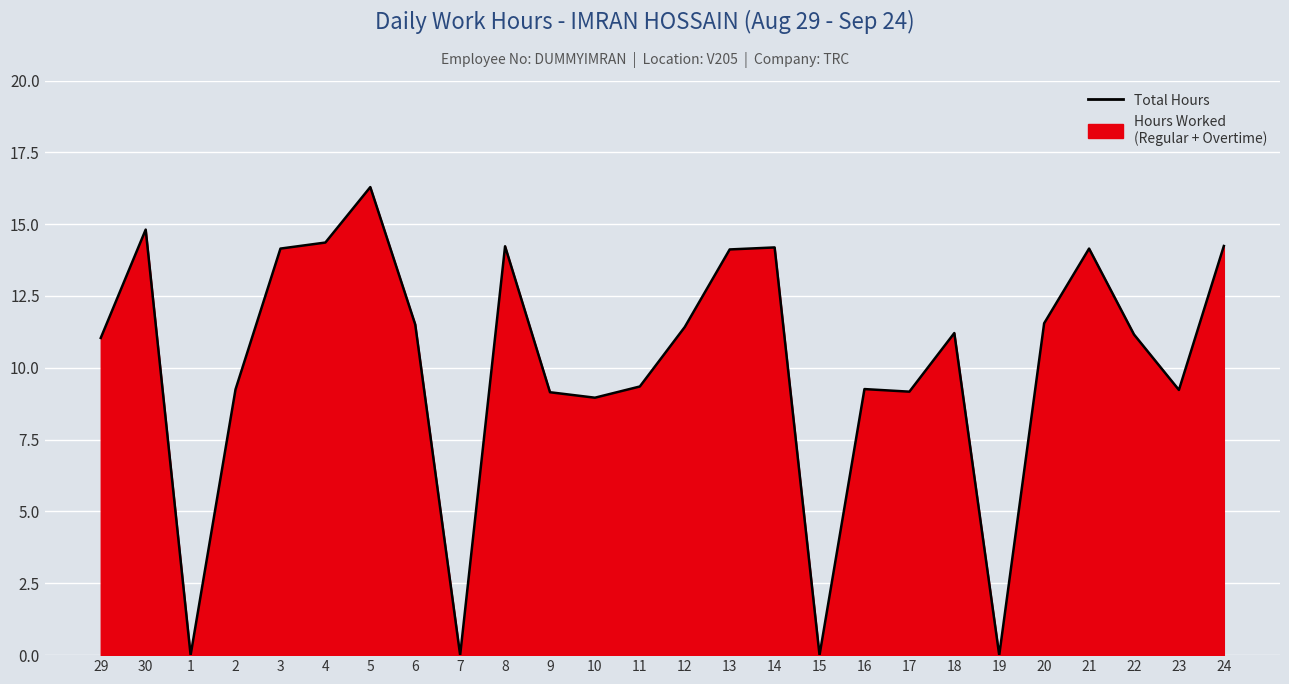

Read the value at 5.

16.3